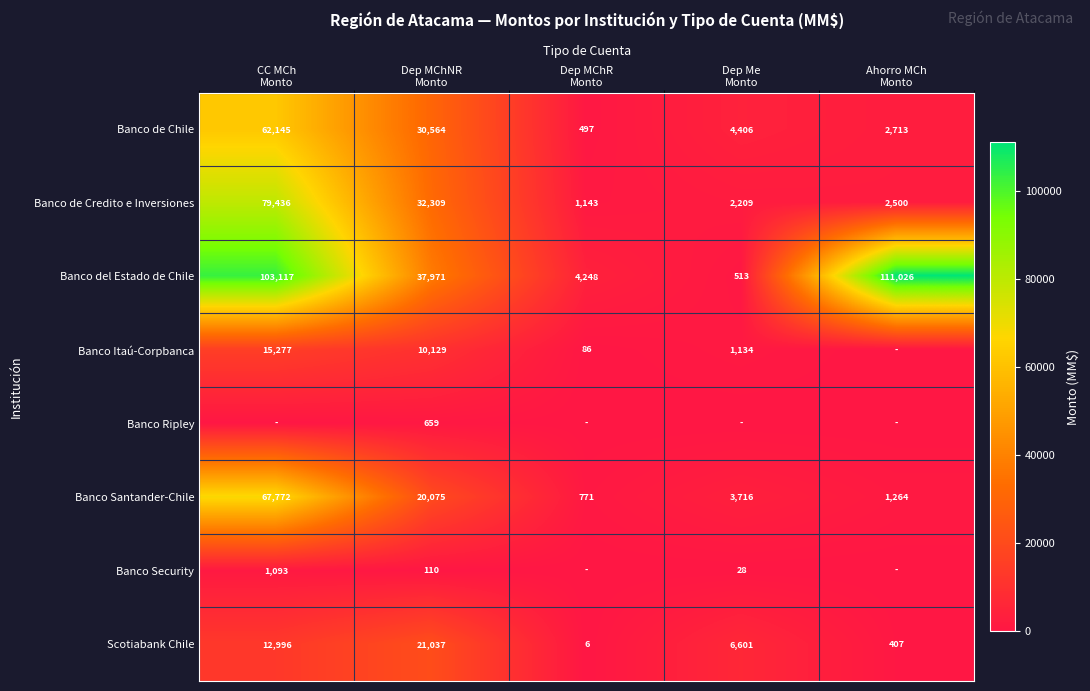

What is the average value of the Banco Santander-Chile series?

18720